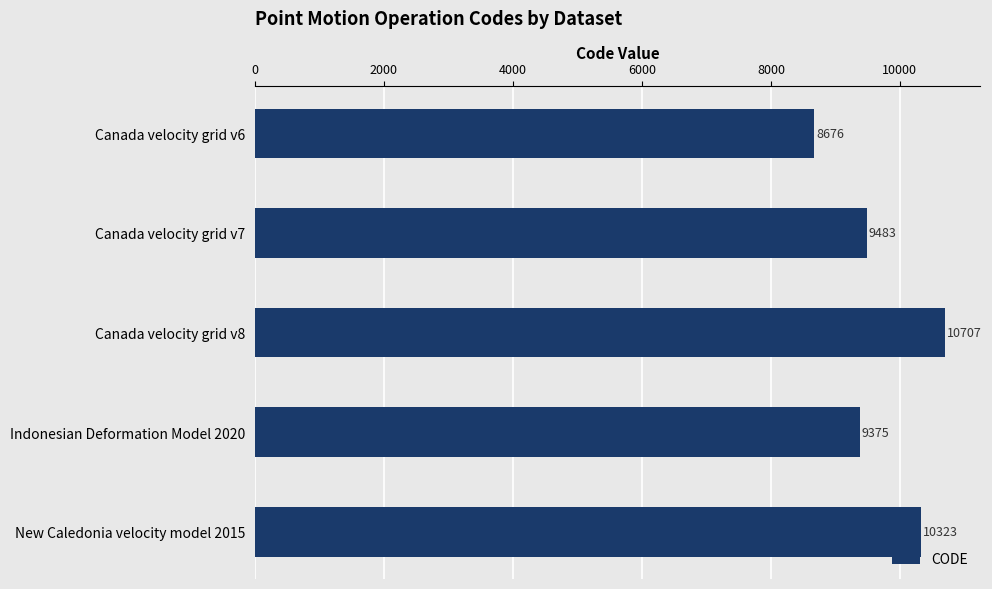

Does the chart contain stacked bars?

No